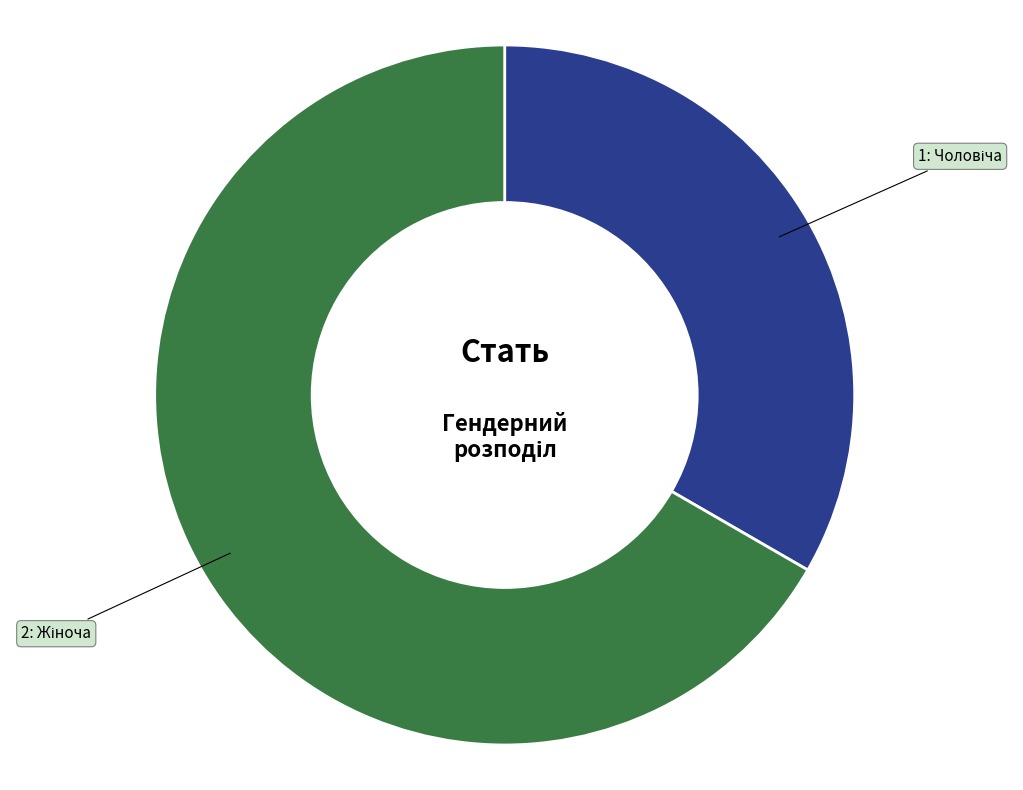

Is there a majority slice in this chart?

Yes